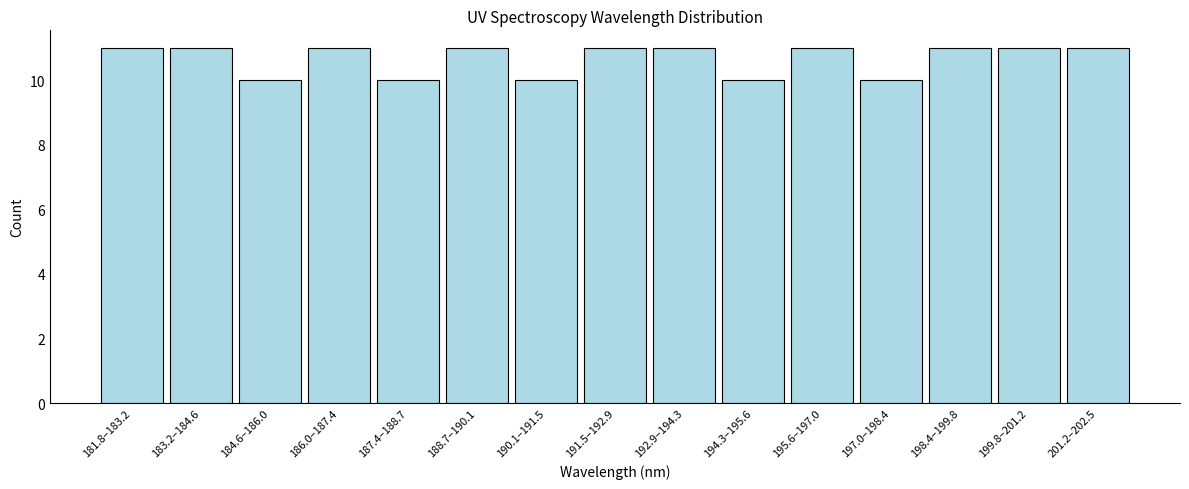

Reading left to right, extract all data points from this chart.

181.8–183.2=11	183.2–184.6=11	184.6–186.0=10	186.0–187.4=11	187.4–188.7=10	188.7–190.1=11	190.1–191.5=10	191.5–192.9=11	192.9–194.3=11	194.3–195.6=10	195.6–197.0=11	197.0–198.4=10	198.4–199.8=11	199.8–201.2=11	201.2–202.5=11